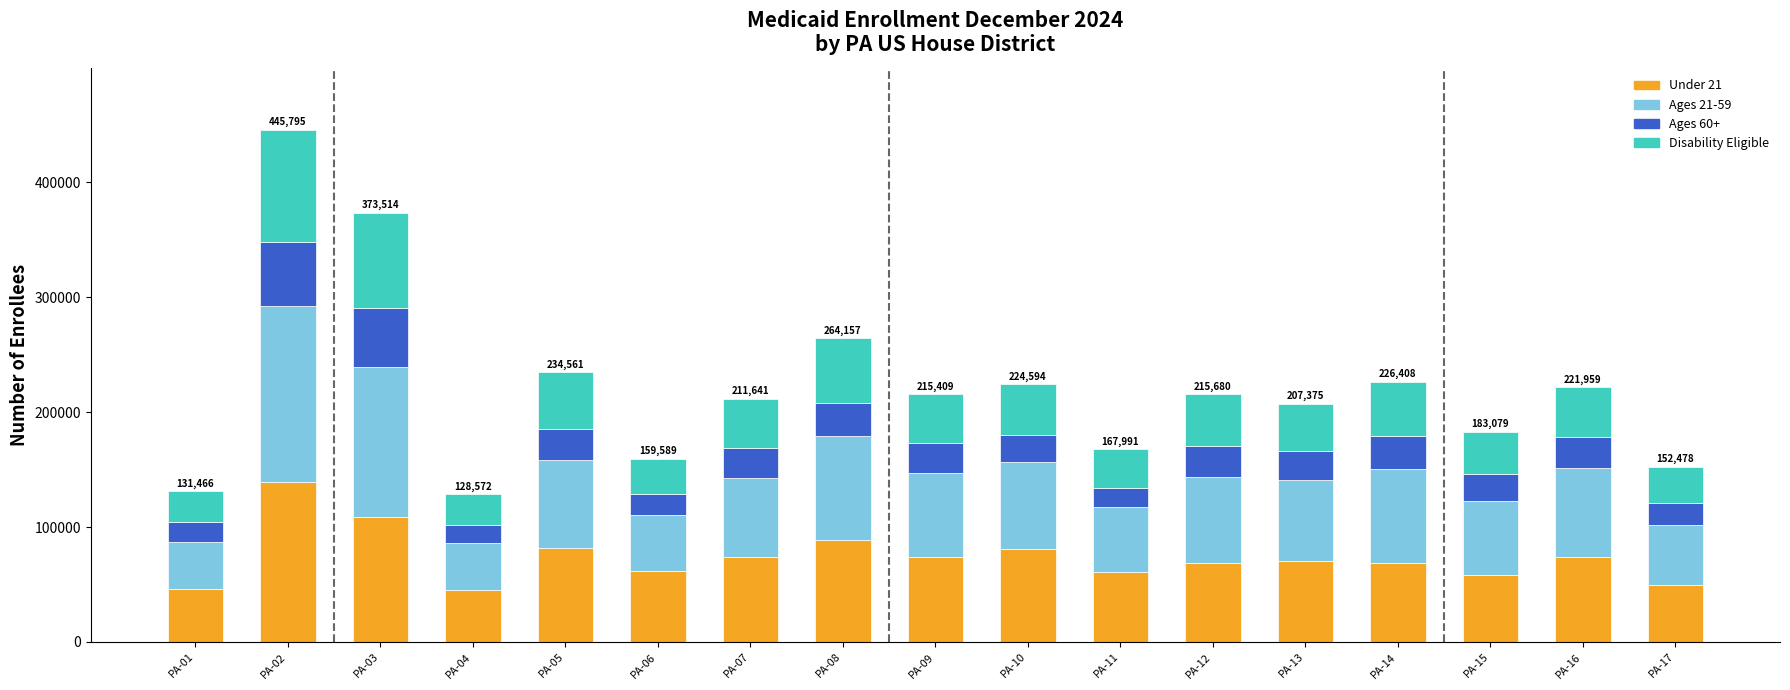

What are all the series names shown in the legend?

Under 21, Ages 21-59, Ages 60+, Disability Eligible